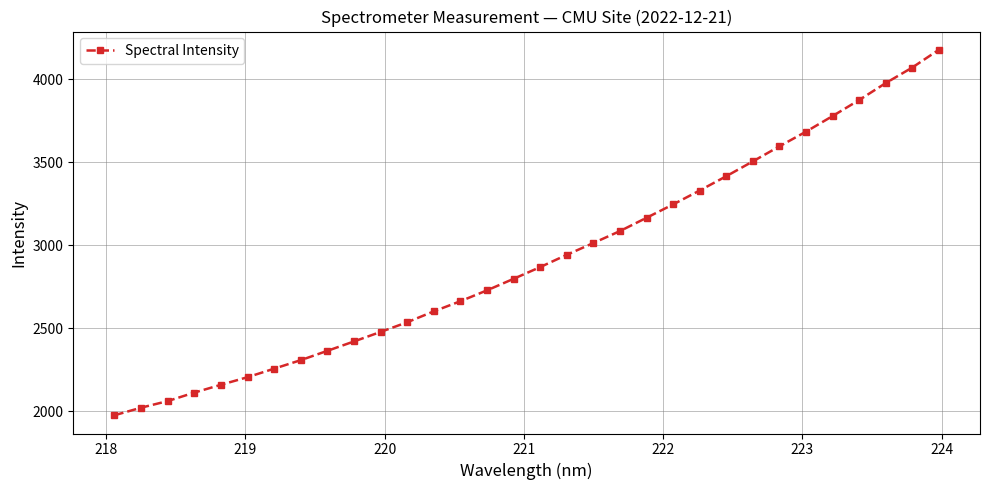

True or false: there are more than 2 points higher than both neighbors.

False